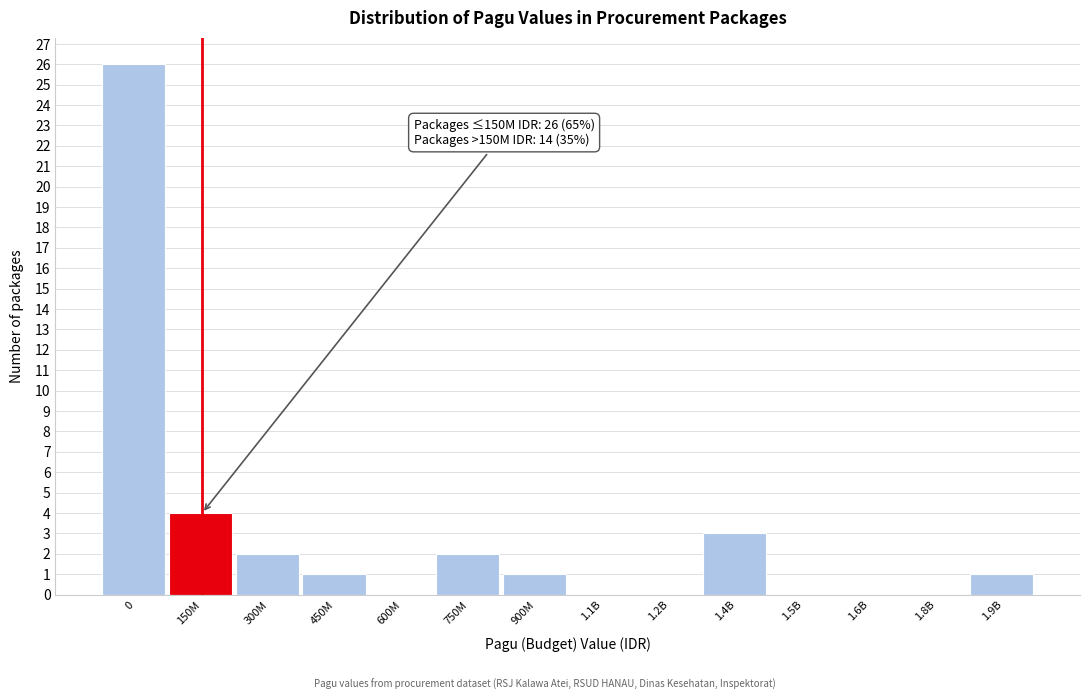

Reading right to left, what are all the values shown in this chart?

1.9B=1	1.8B=0	1.6B=0	1.5B=0	1.4B=3	1.2B=0	1.1B=0	900M=1	750M=2	600M=0	450M=1	300M=2	150M=4	0=26